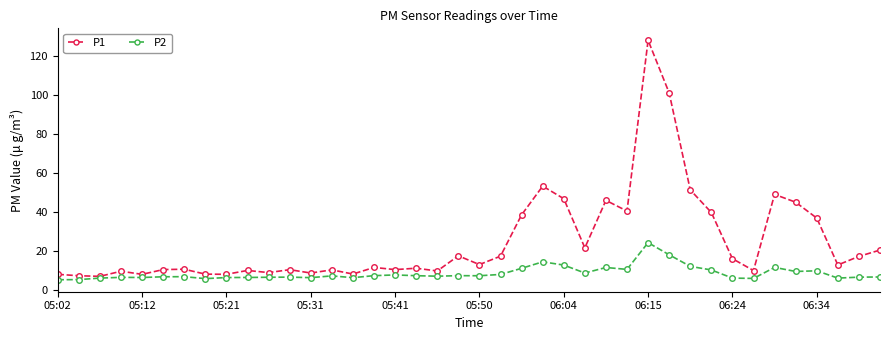

What is the value of the P1 point at the 2nd from the left?

7.3